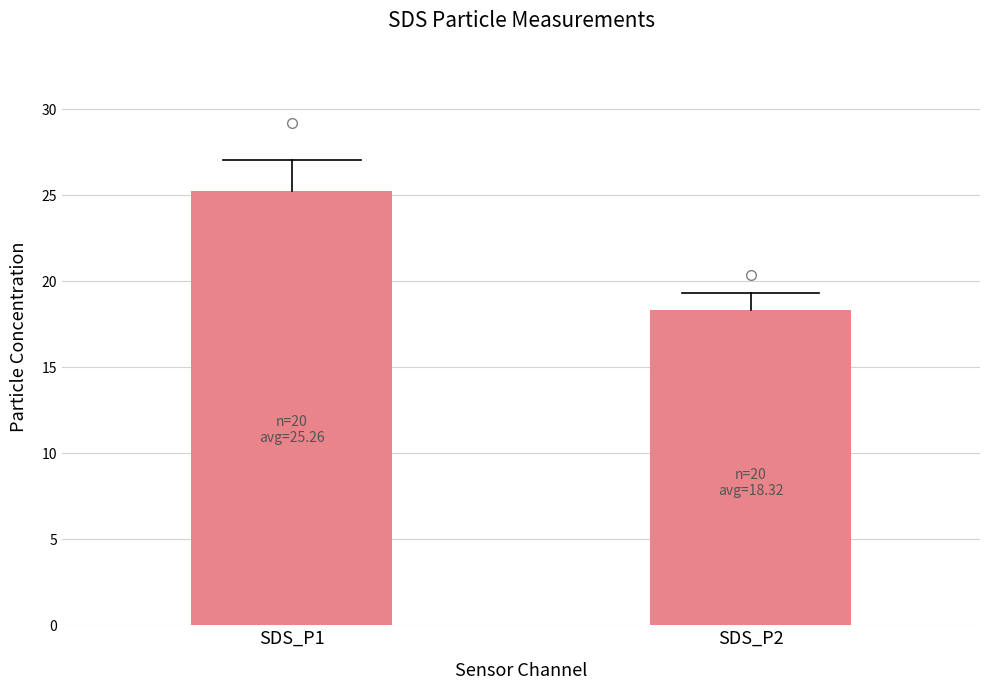

How many bars are there in total?

2